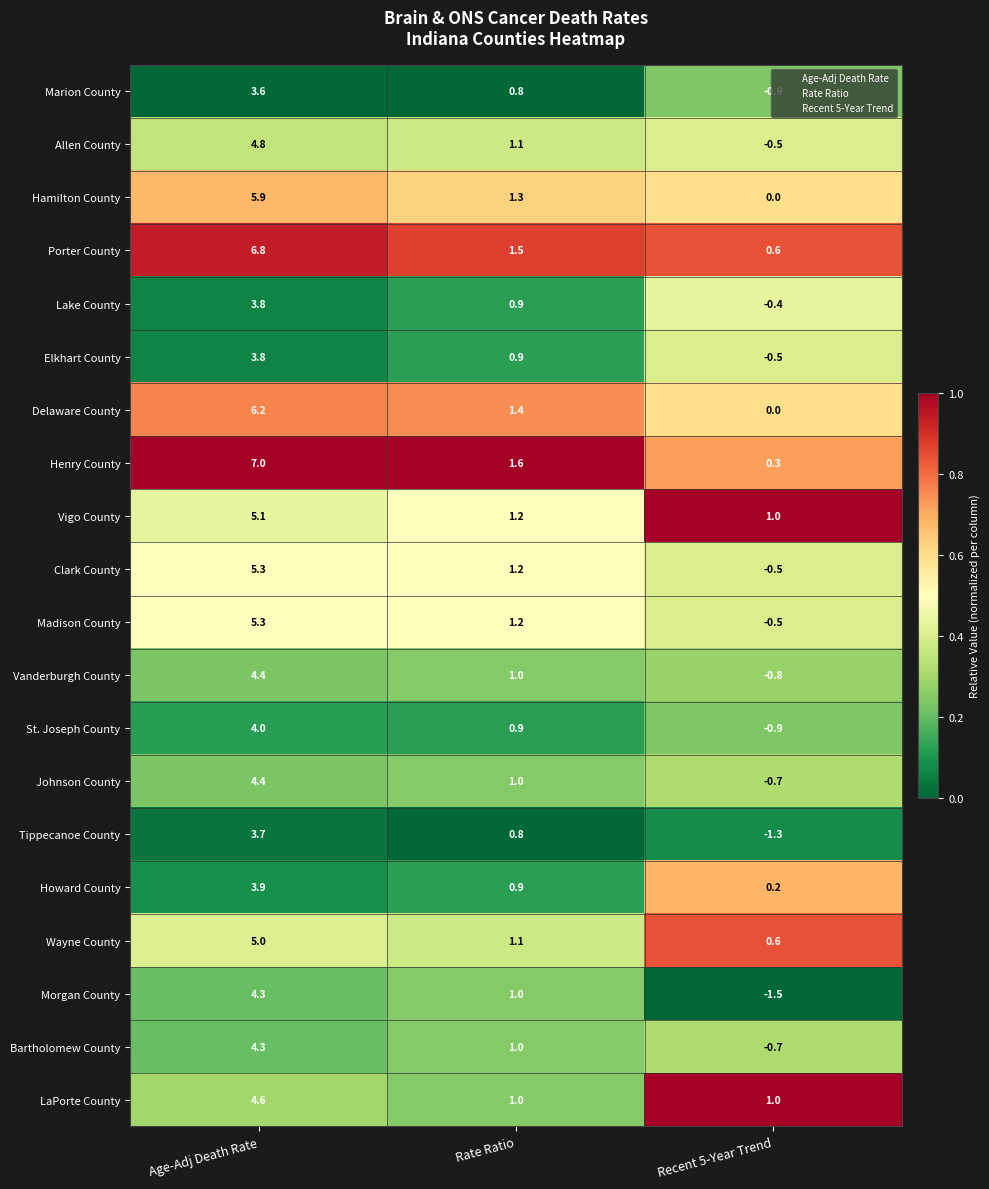

At which label is Howard County closest to 2?

Rate Ratio